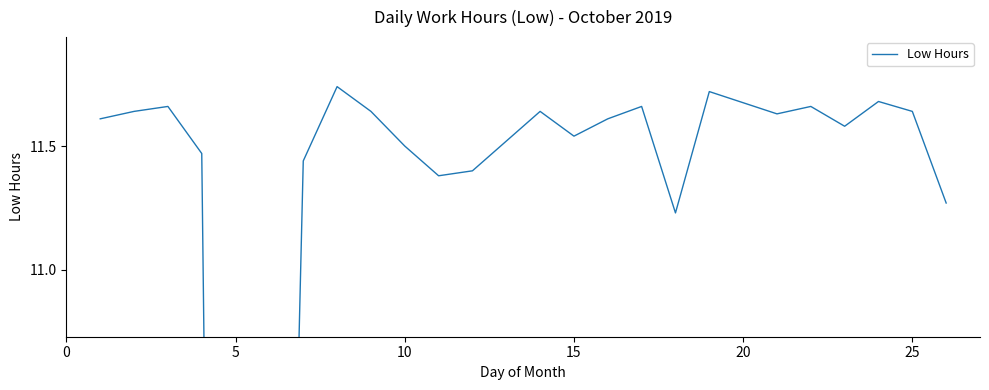

How many series are shown in this chart?

1